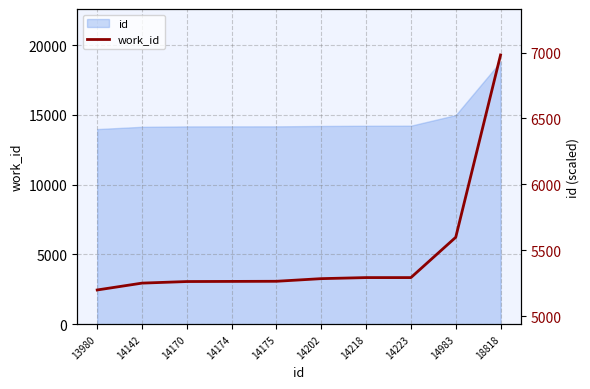

What is the value of the 7th point from the left?

5292